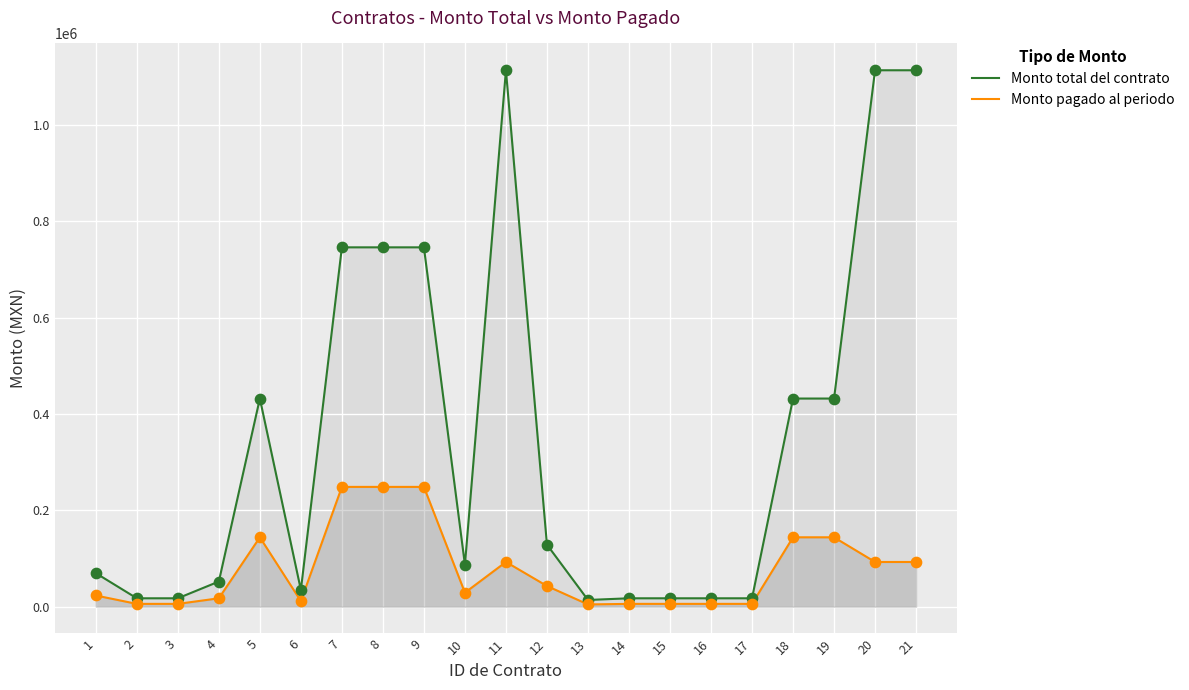

At which category is the sum across all series the highest?

11